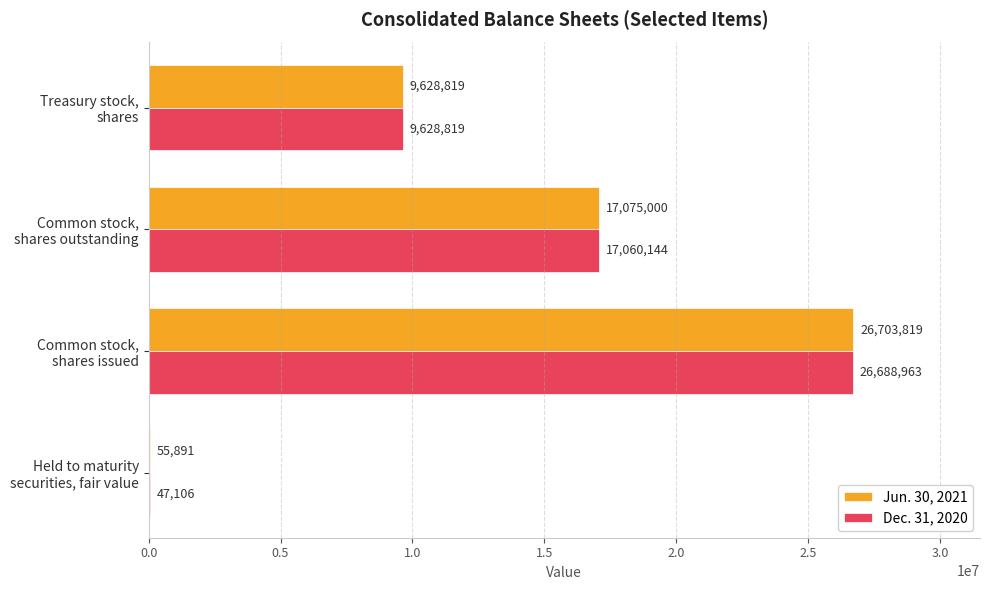

How many Dec. 31, 2020 values are between 9628819 and 26688963?

3